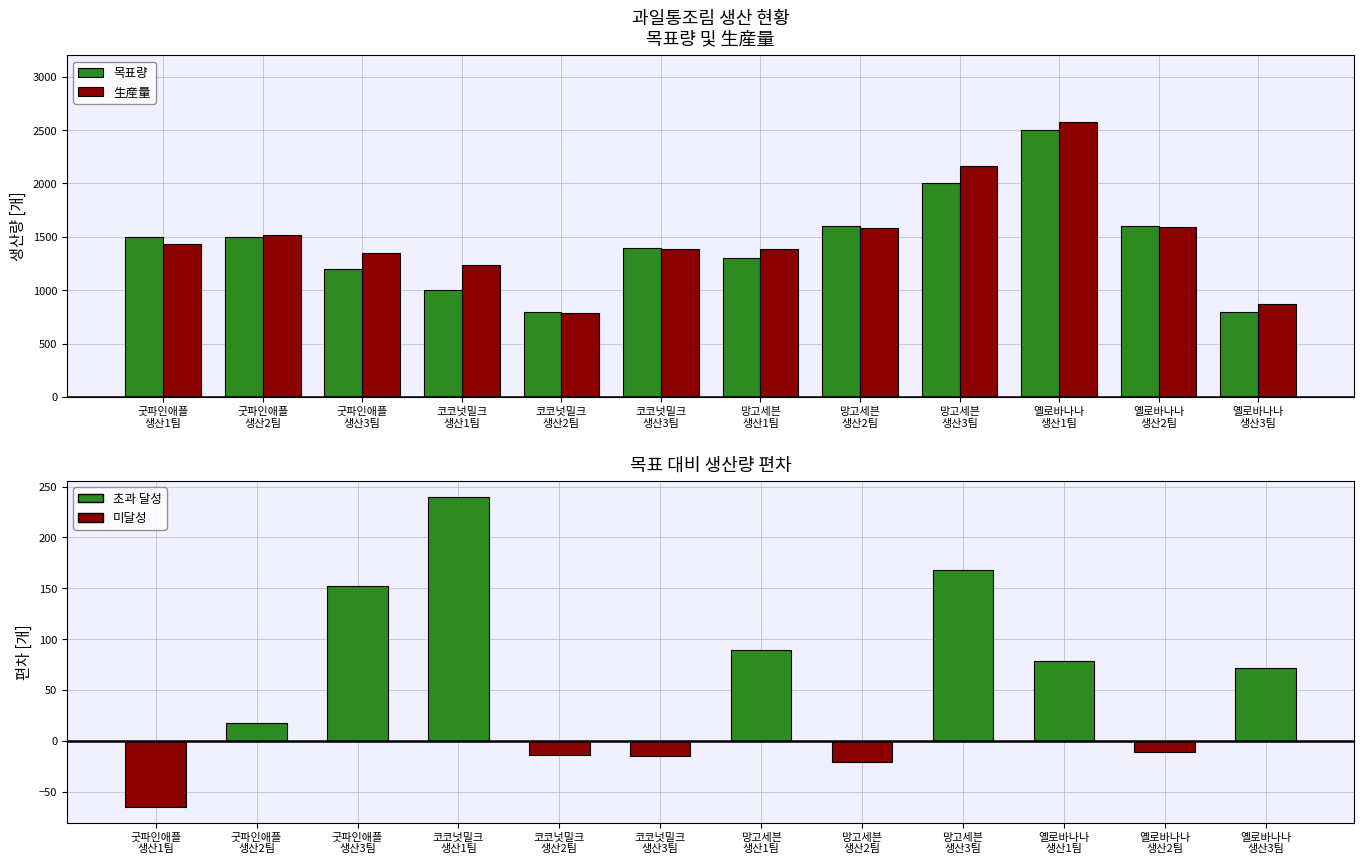

How many data points in 편차 (生産量 - 목표량) are less than 72?

6